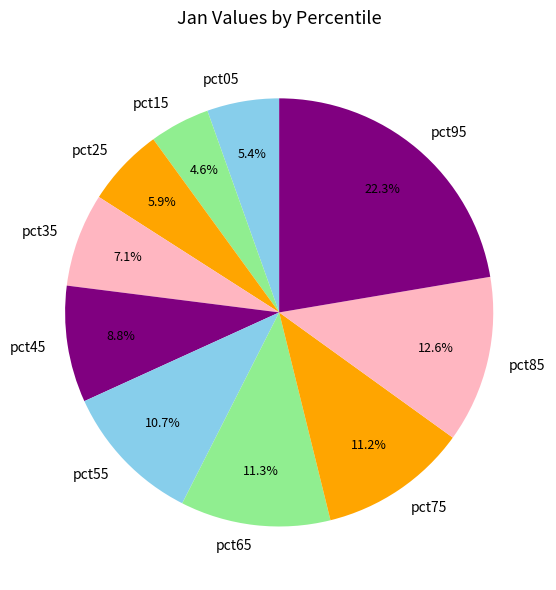

To the nearest percent, what is the average slice percentage?

10%